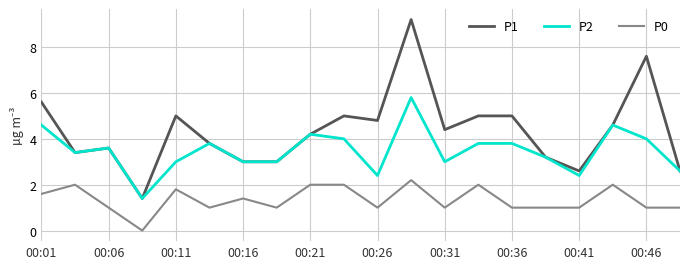

True or false: P0 and P2 cross at least once.

False